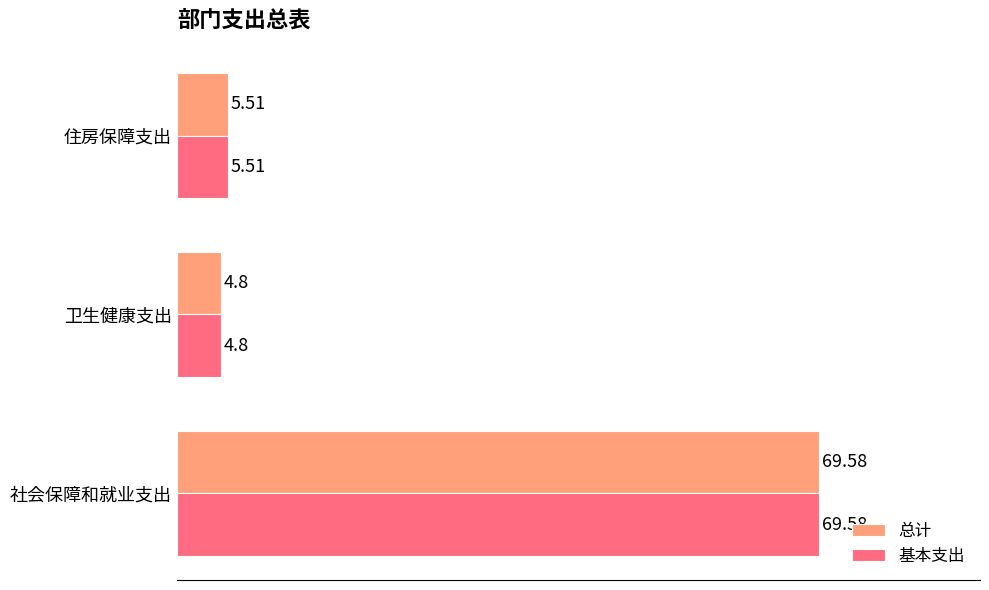

What is the greatest value displayed?

69.6